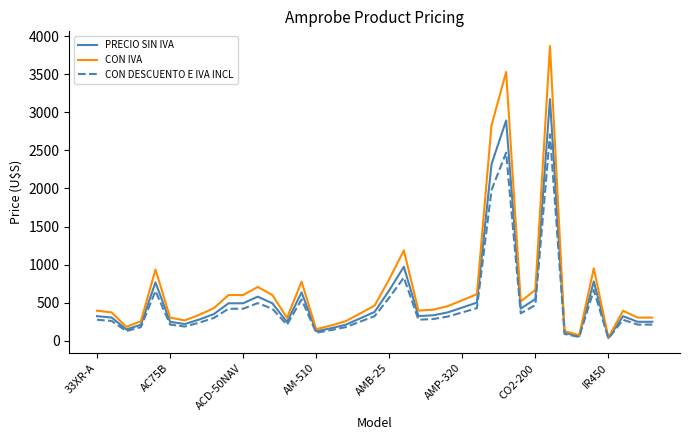

What is the greatest value displayed?

3869.8